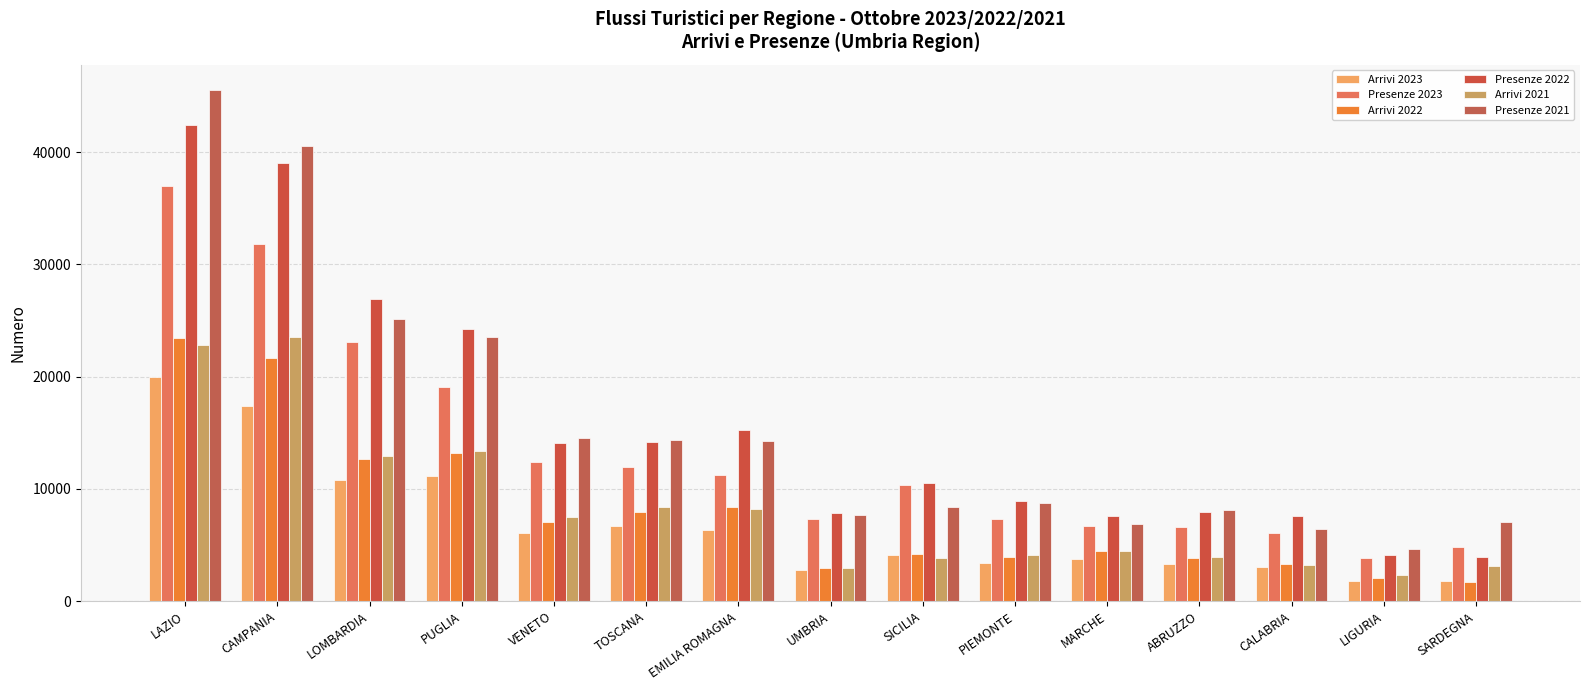

What are all the series names shown in the legend?

Arrivi 2023, Presenze 2023, Arrivi 2022, Presenze 2022, Arrivi 2021, Presenze 2021